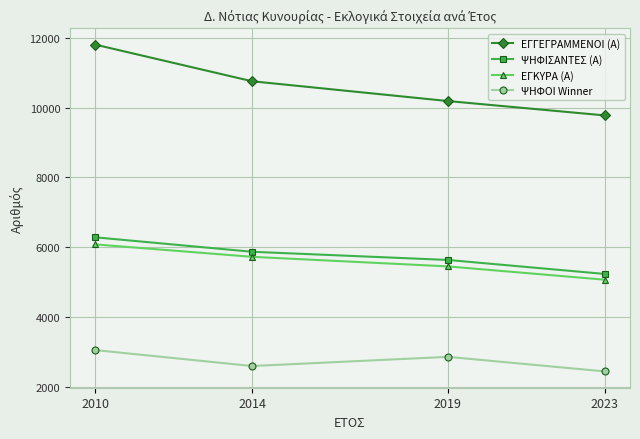

What is the lowest value of the ΕΓΓΕΓΡΑΜΜΕΝΟΙ (Α) series?

9780